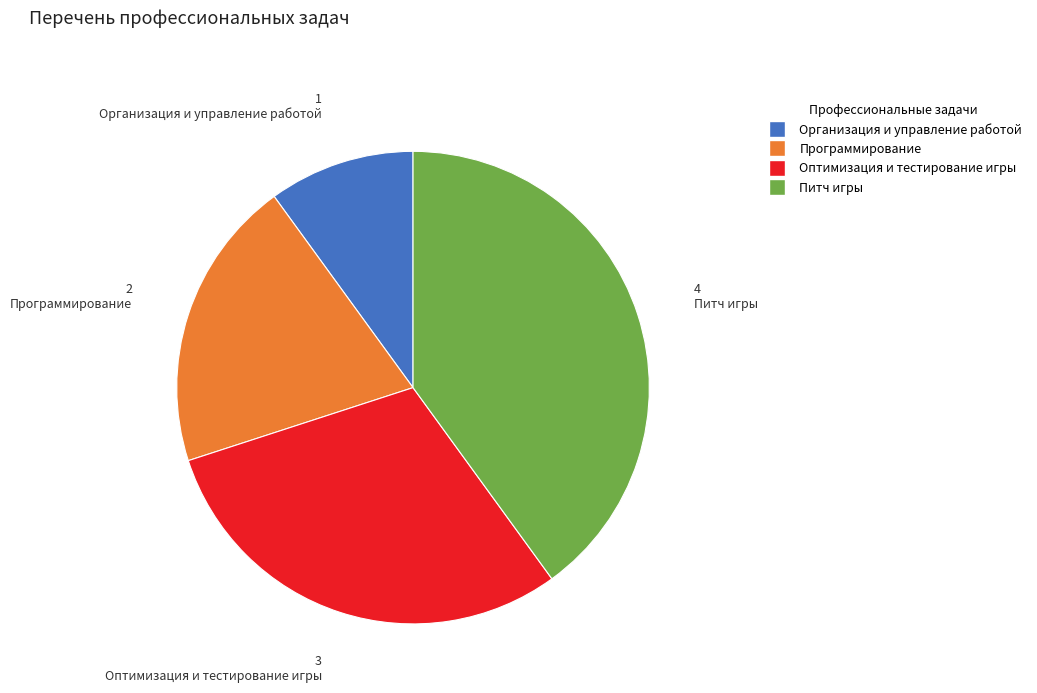

Is it true that Оптимизация и тестирование игры is 17% of the pie?

False